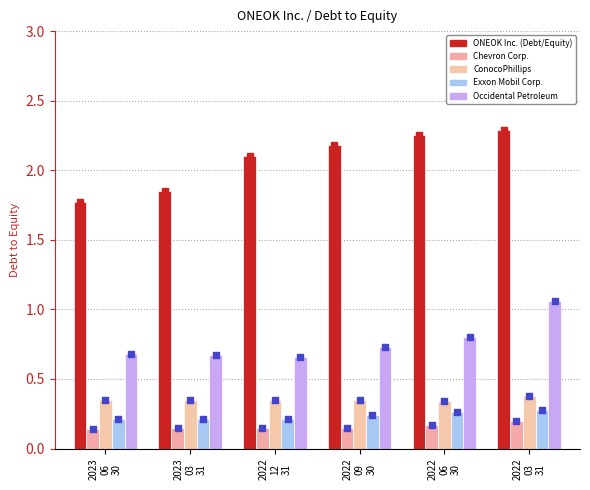

Which series has the largest total across all categories?

ONEOK Inc.